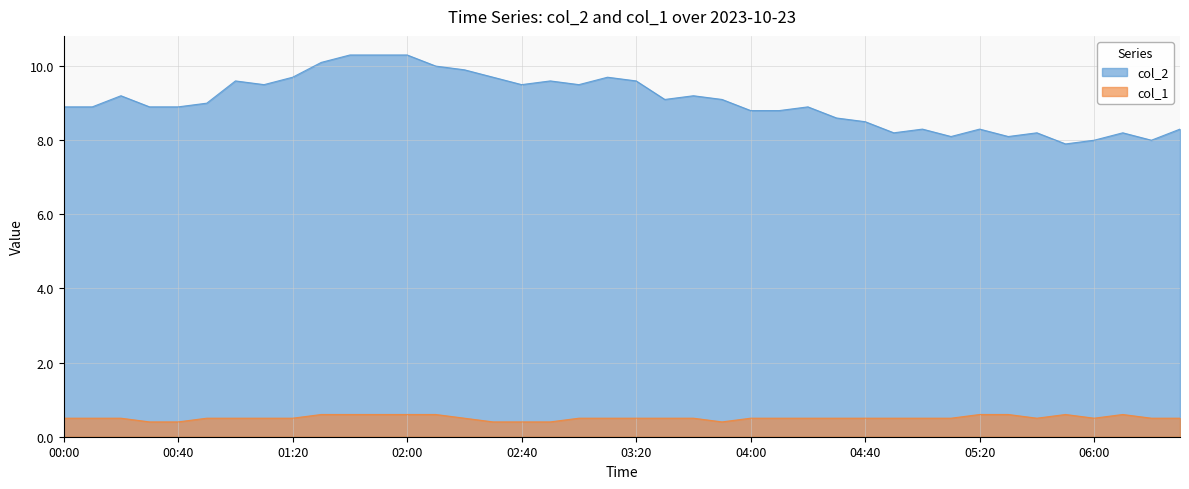

Reading left to right, list all the values displayed in this chart.

col_2: 8.9	8.9	9.2	8.9	8.9	9.0	9.6	9.5	9.7	10.1	10.3	10.3	10.3	10.0	9.9	9.7	9.5	9.6	9.5	9.7	9.6	9.1	9.2	9.1	8.8	8.8	8.9	8.6	8.5	8.2	8.3	8.1	8.3	8.1	8.2	7.9	8.0	8.2	8.0	8.3
col_1: 0.5	0.5	0.5	0.4	0.4	0.5	0.5	0.5	0.5	0.6	0.6	0.6	0.6	0.6	0.5	0.4	0.4	0.4	0.5	0.5	0.5	0.5	0.5	0.4	0.5	0.5	0.5	0.5	0.5	0.5	0.5	0.5	0.6	0.6	0.5	0.6	0.5	0.6	0.5	0.5